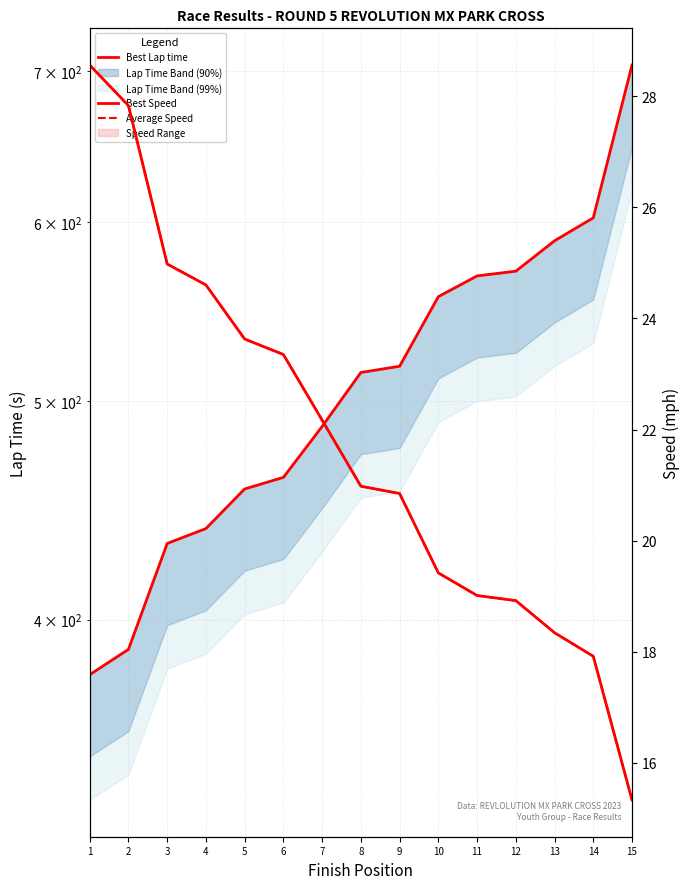

True or false: Best Lap time and Average Speed intersect in this chart.

False